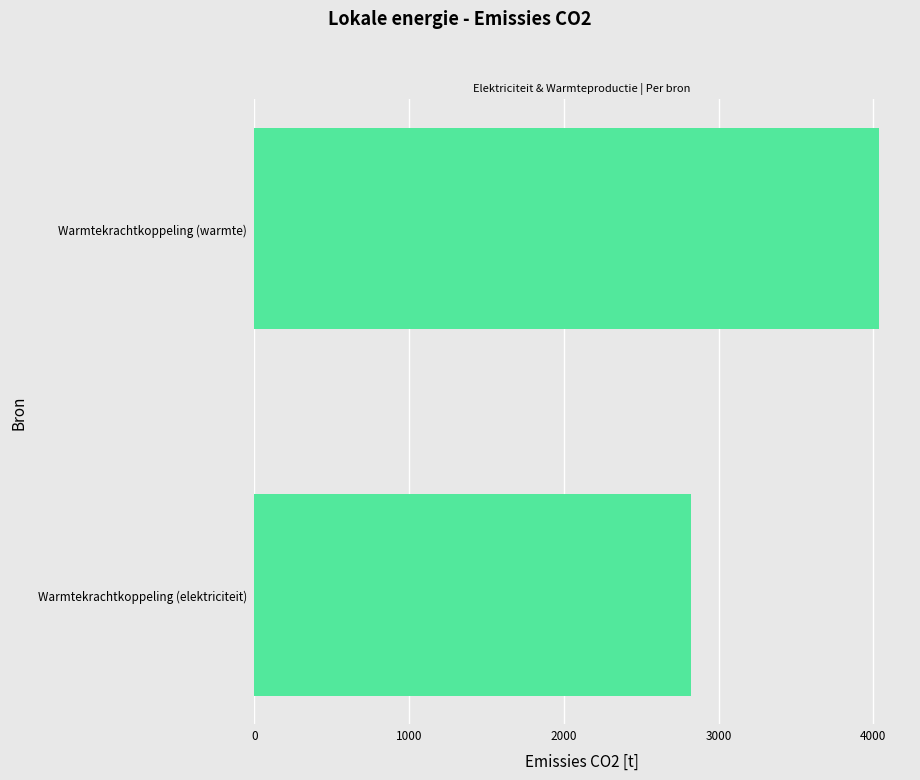

Count the number of data series in this chart.

1